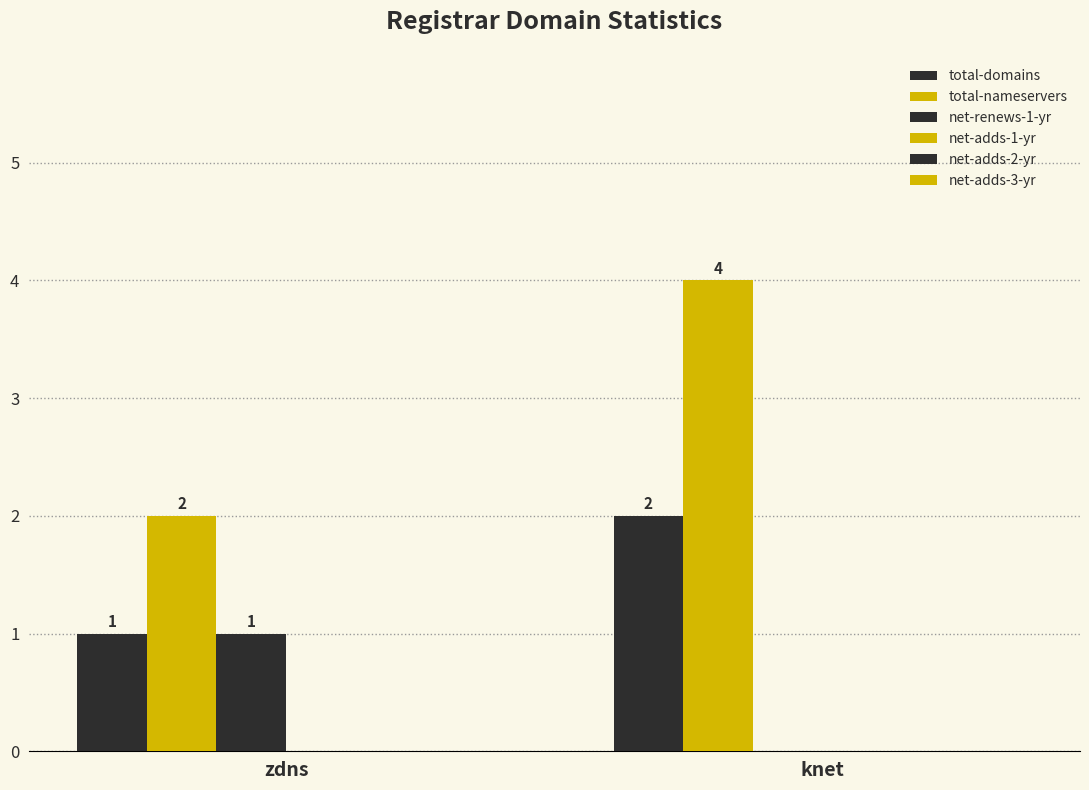

Are the bars horizontal?

No